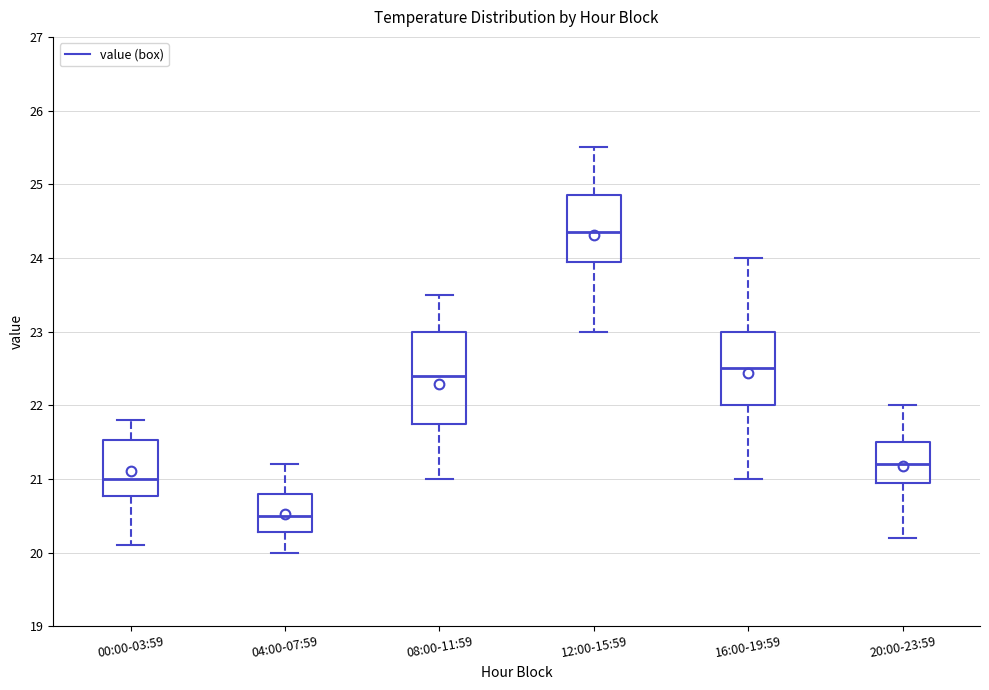

Comparing the boxes themselves (not the whiskers), which one is the tallest?

08:00-11:59